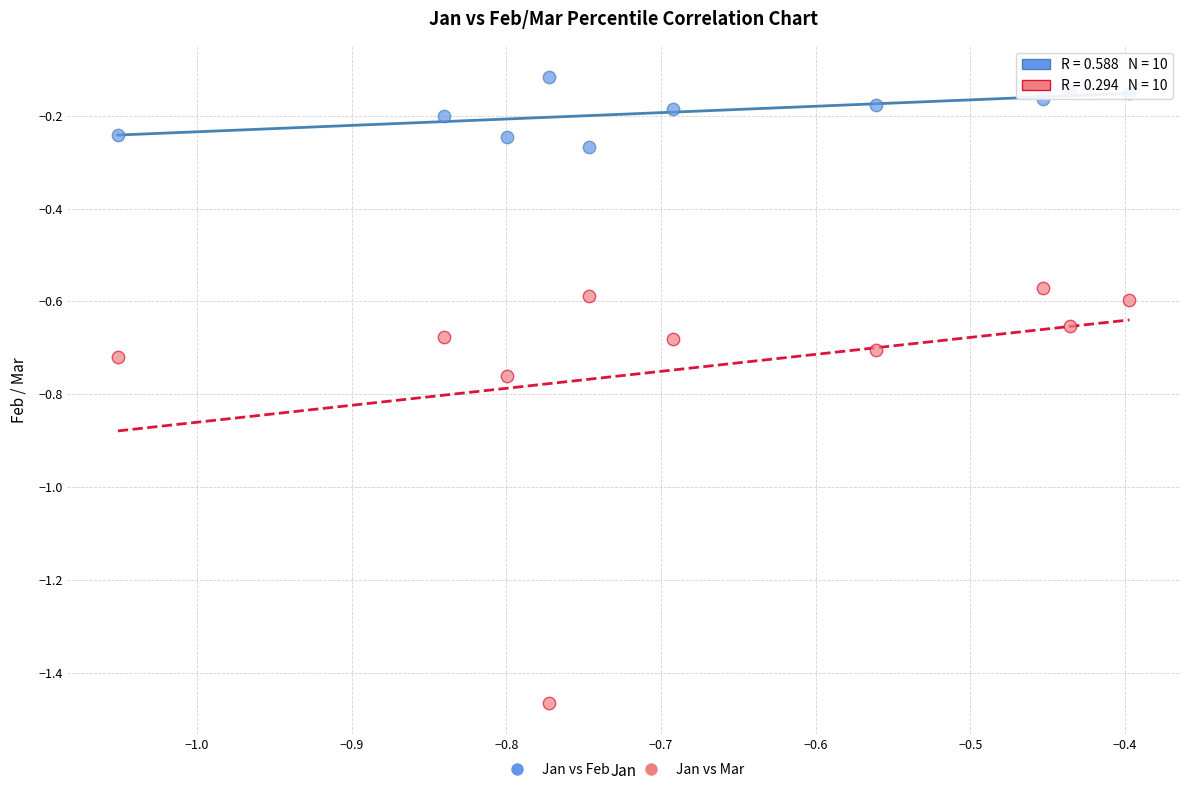

Which series contains the lowest Y value?

Jan vs Mar